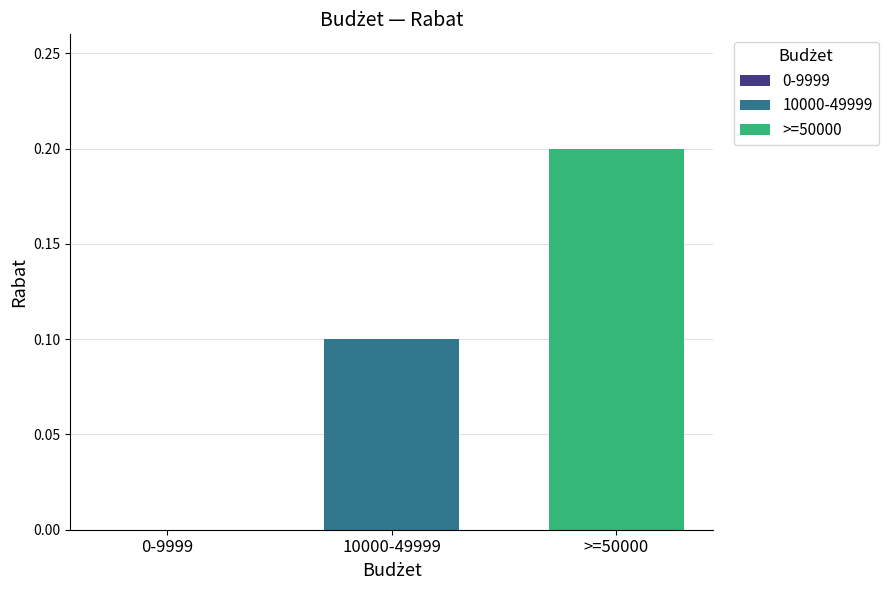

At which category does the chart reach its peak across all series?

>=50000